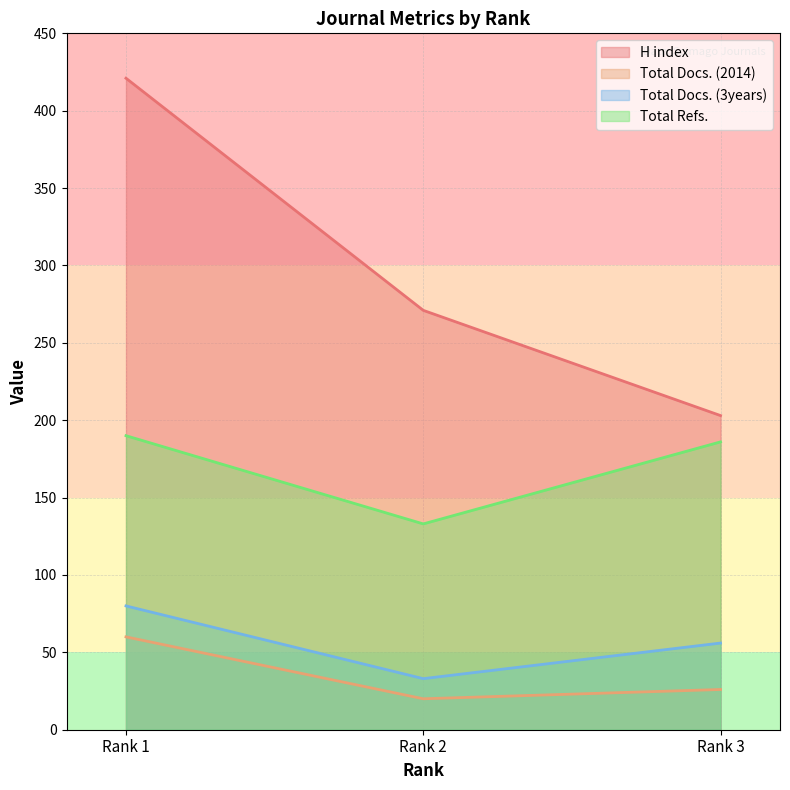

Does the chart display data point markers on the line(s)?

No